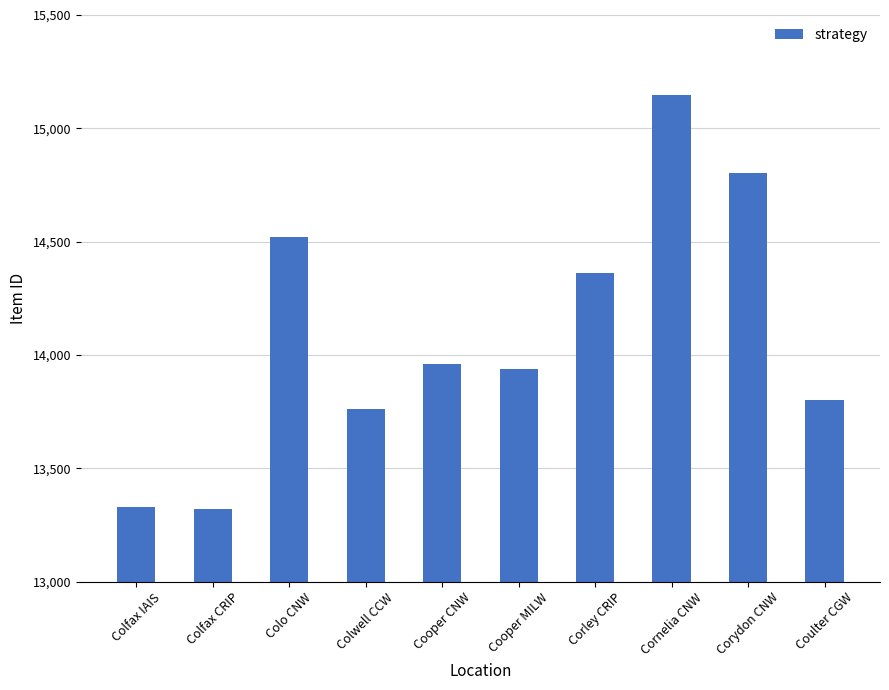

What is the difference between the values at Cooper CNW and Colfax IAIS?

627